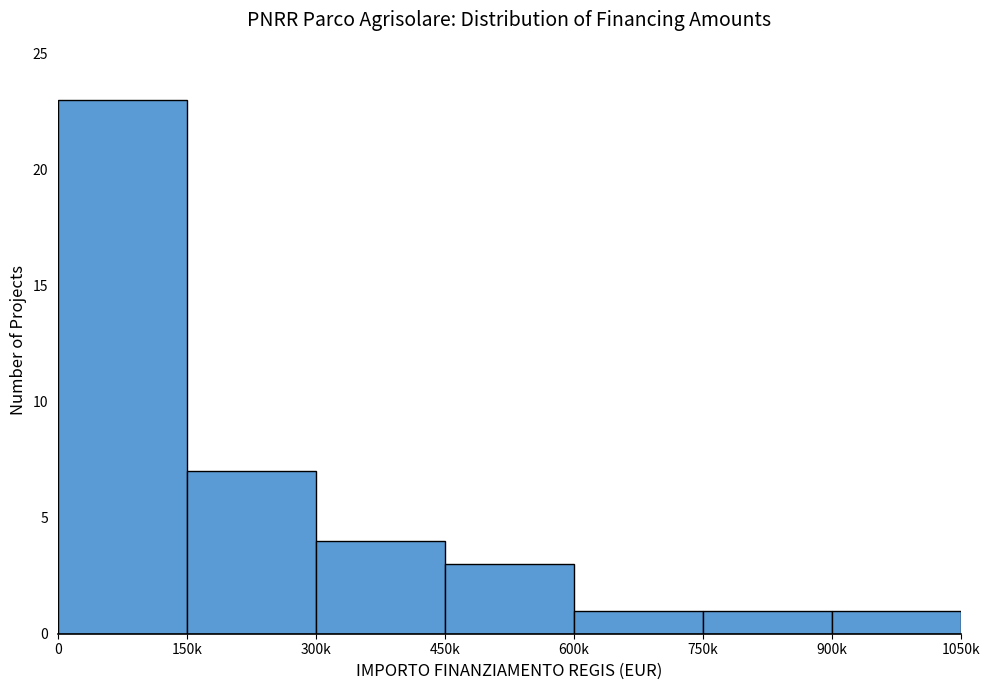

Reading right to left, what are all the values shown in this chart?

1	1	1	3	4	7	23